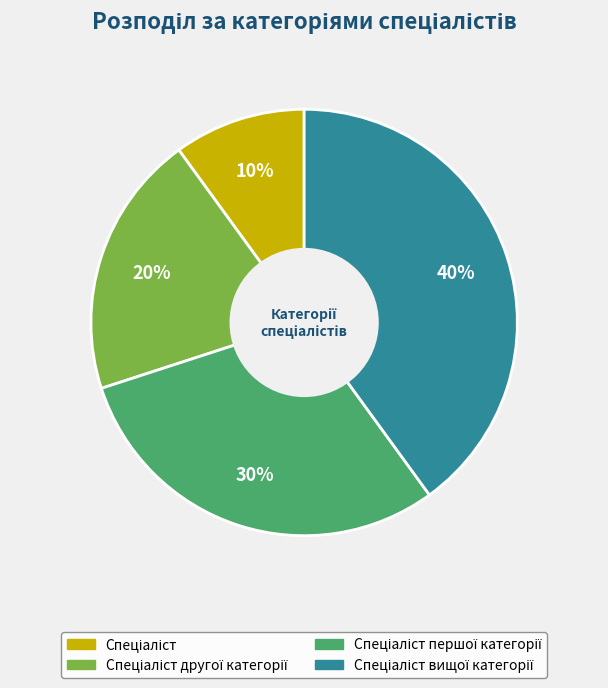

How many segments does this pie chart have?

4